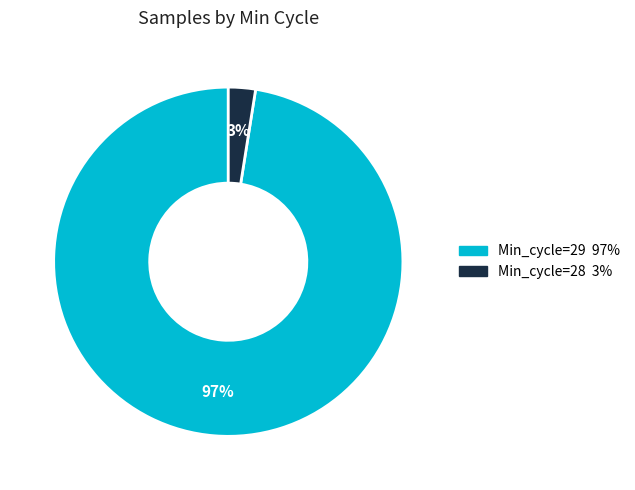

How many slices are in this pie chart?

2